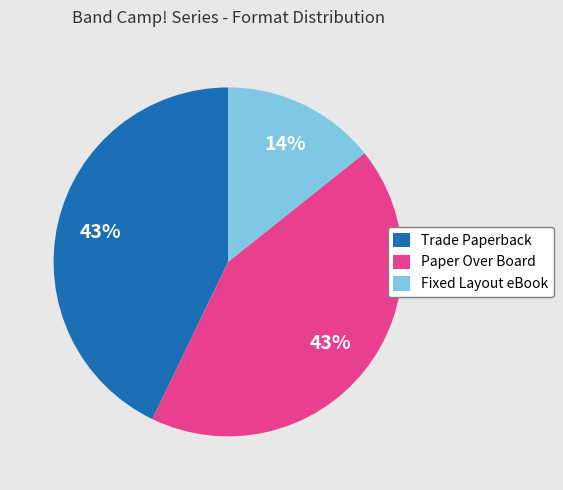

Is it true that Fixed Layout eBook is 14% of the pie?

True